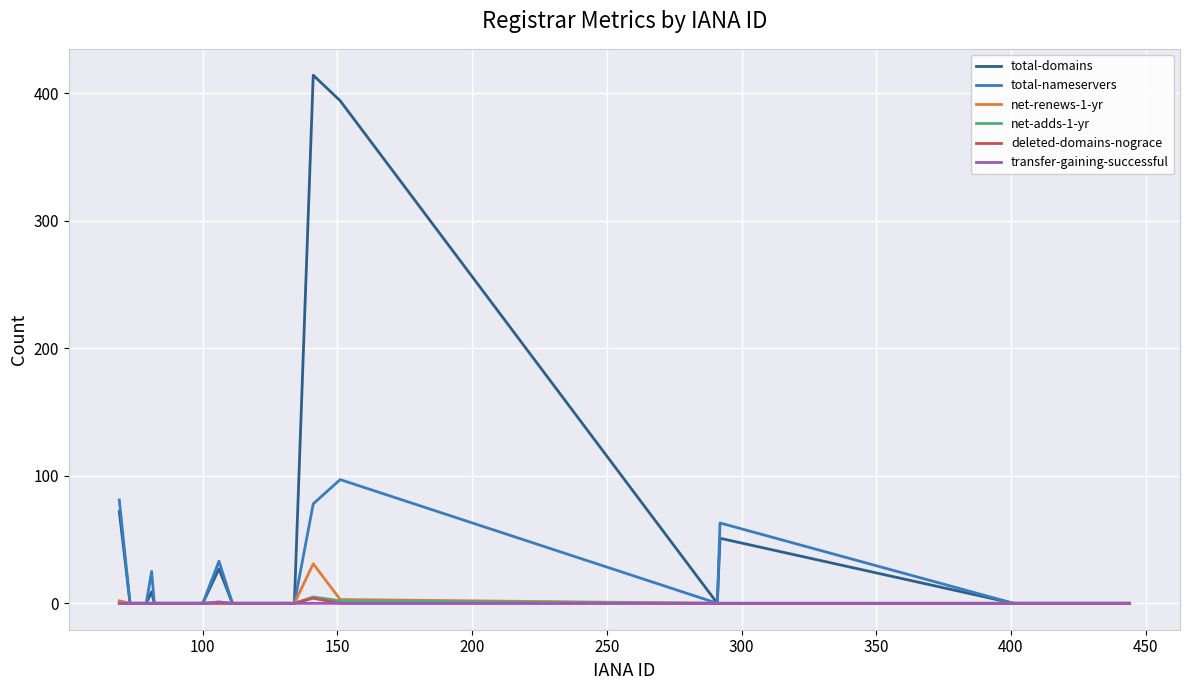

Which series has the widest spread of values?

total-domains